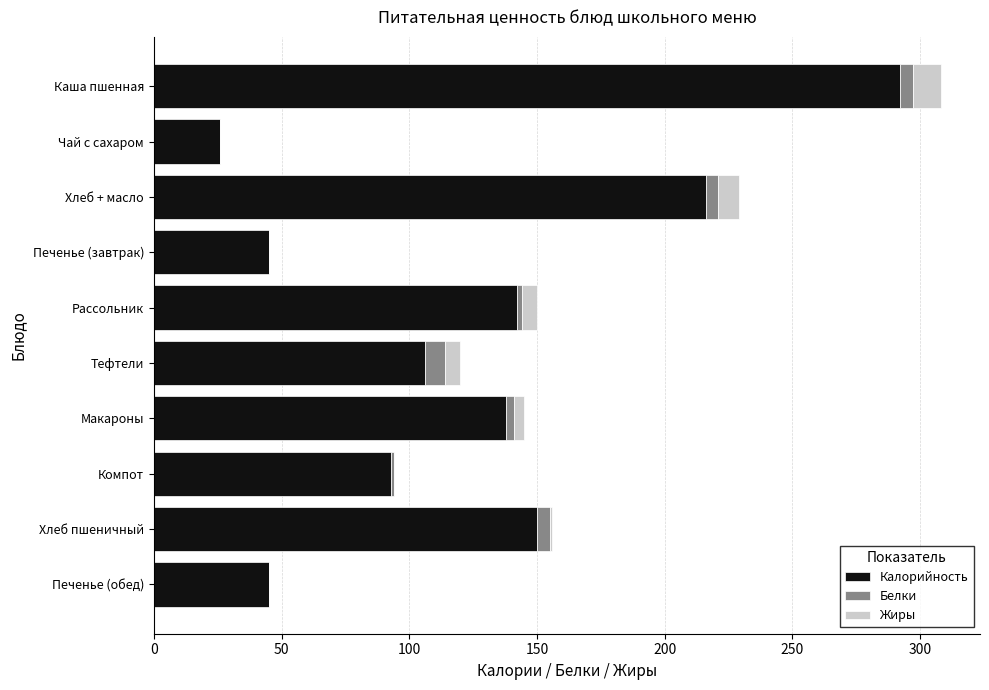

At which category is the sum across all series the highest?

Каша пшенная